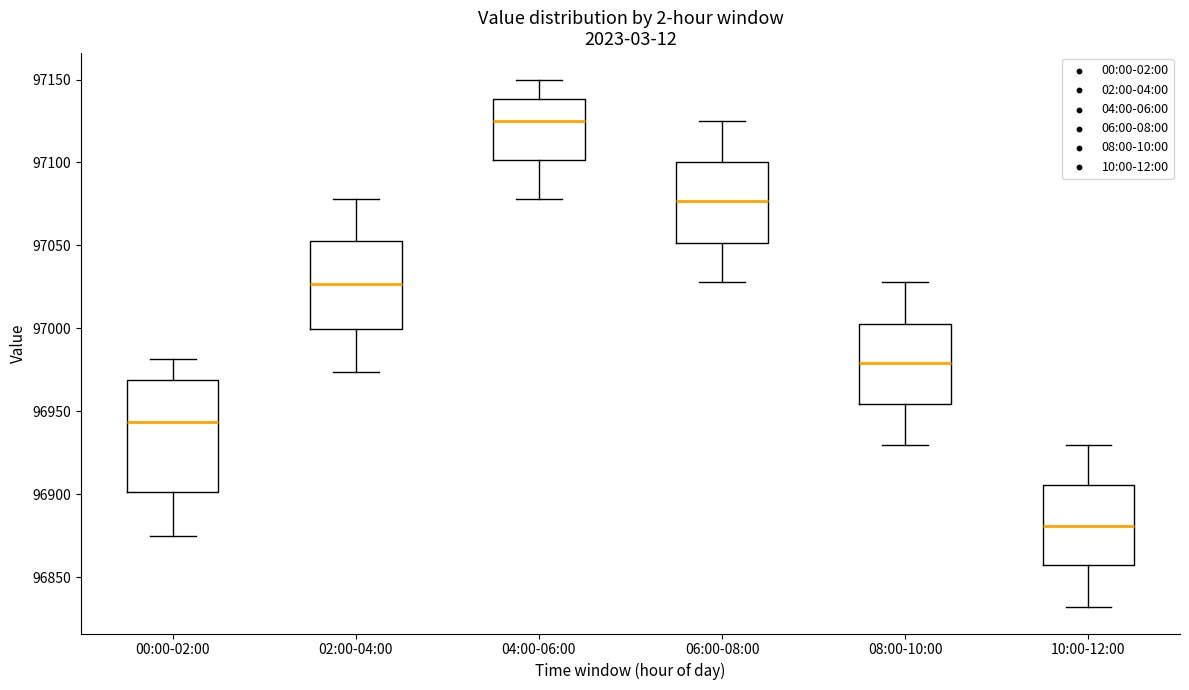

Where does the median line of the box for 00:00-02:00 sit on the y-axis? The values are not printed on the chart, so give them approximately, as read against the axis.

96945